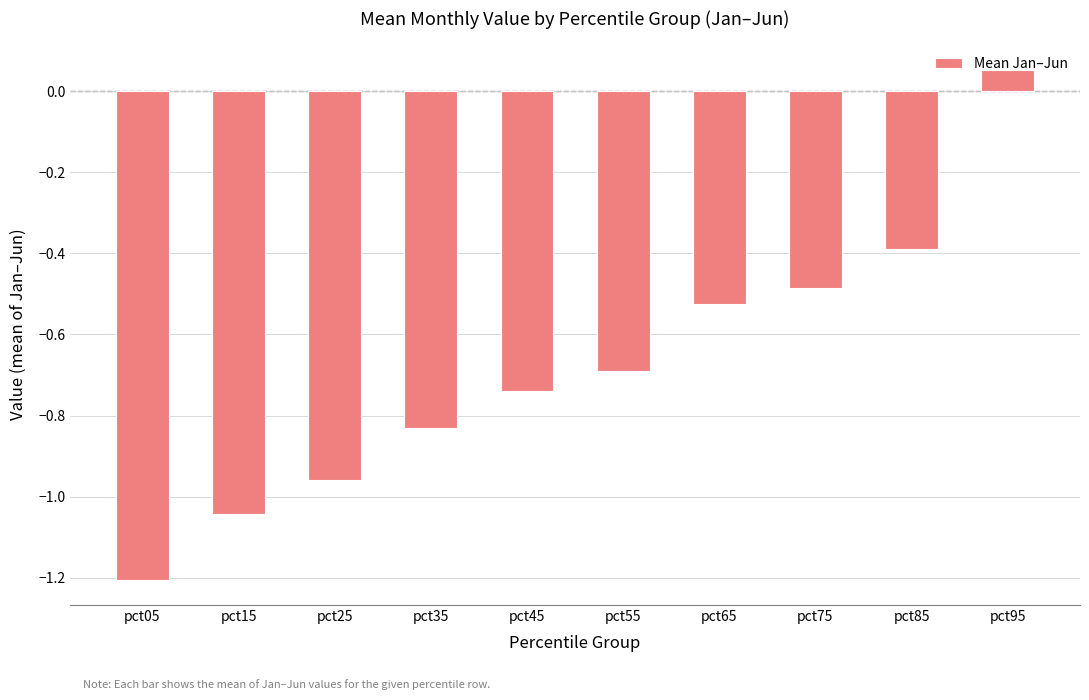

How many values are above zero?

1